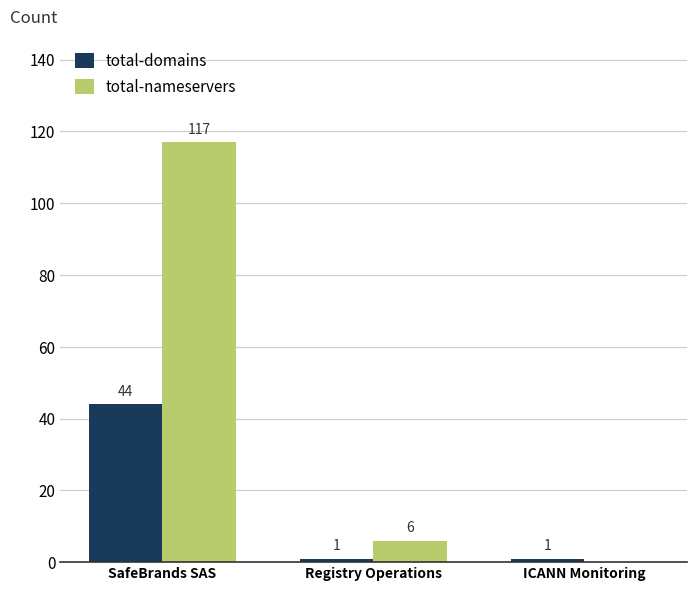

Is it true that total-domains equals 44 at SafeBrands SAS?

True